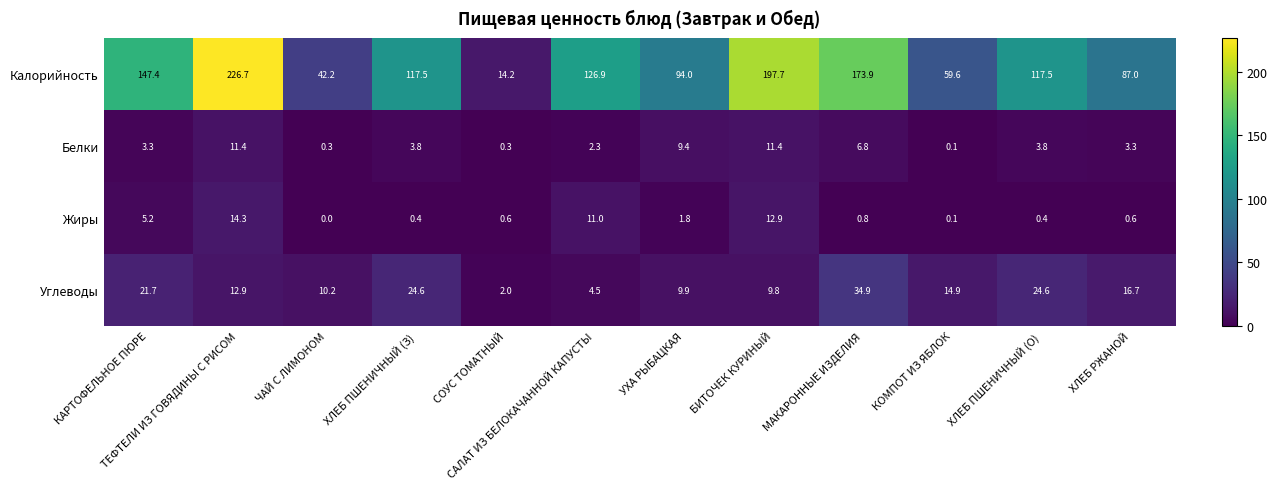

How many categories are shown in the chart?

12